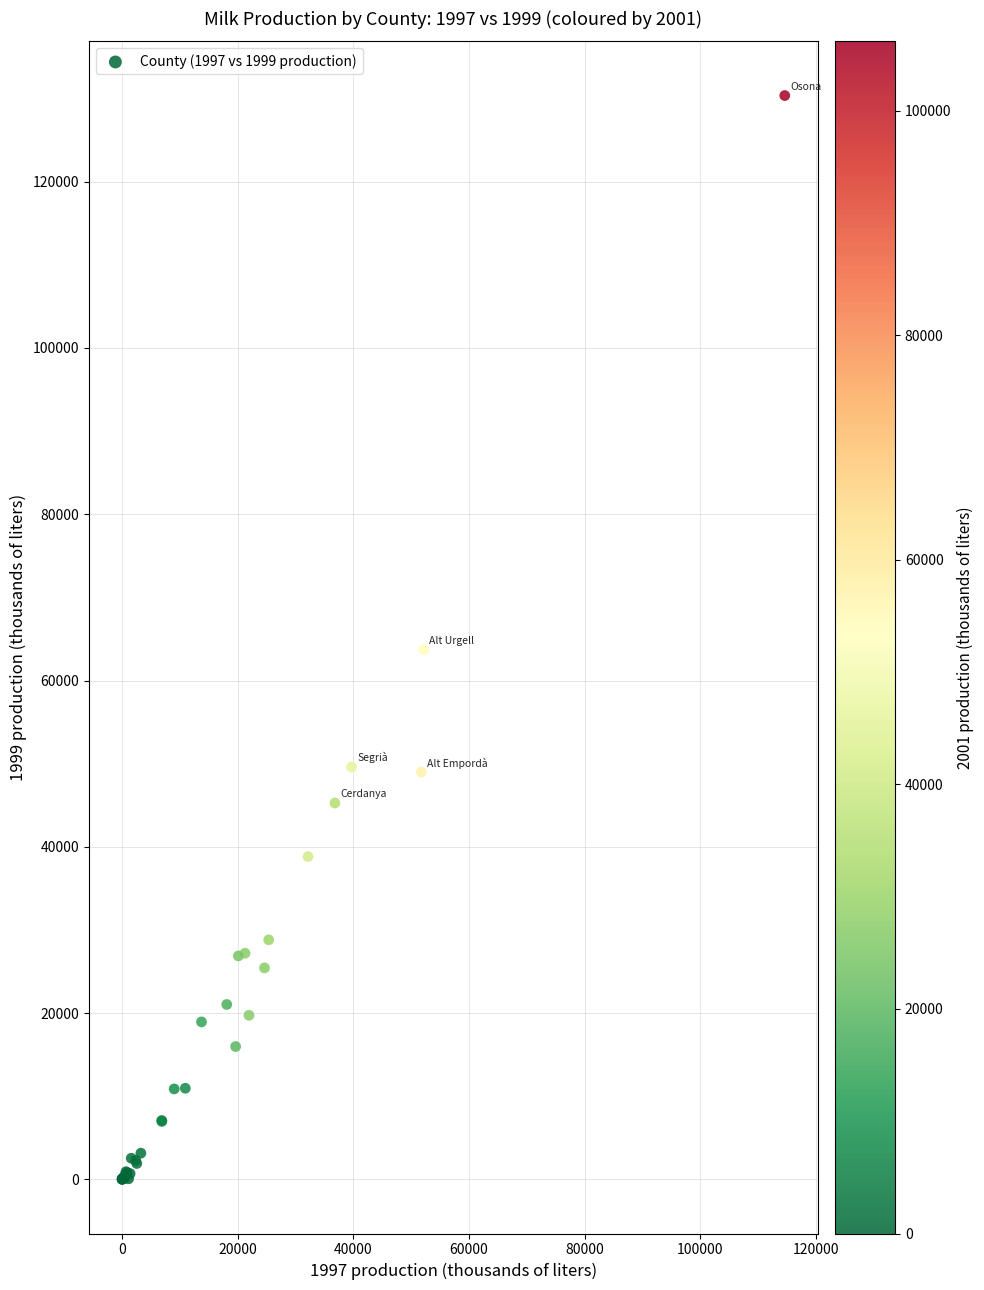

What Y value in the scatter plot is closest to 65181?

63729